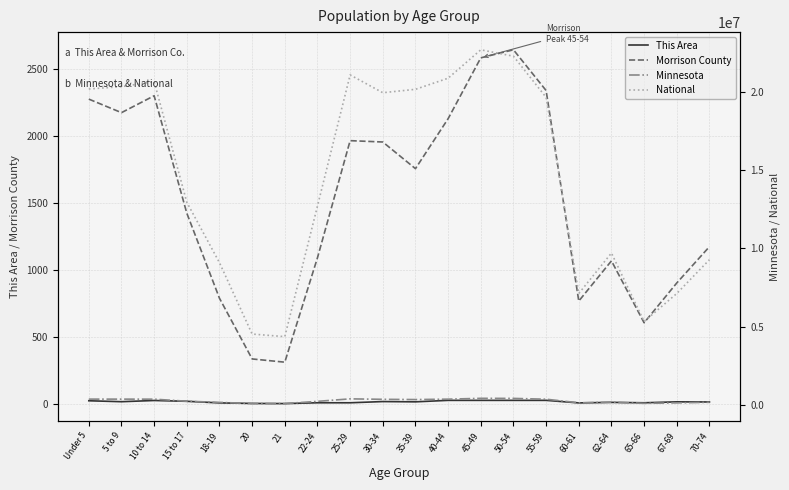

How many lines are shown in the chart?

4